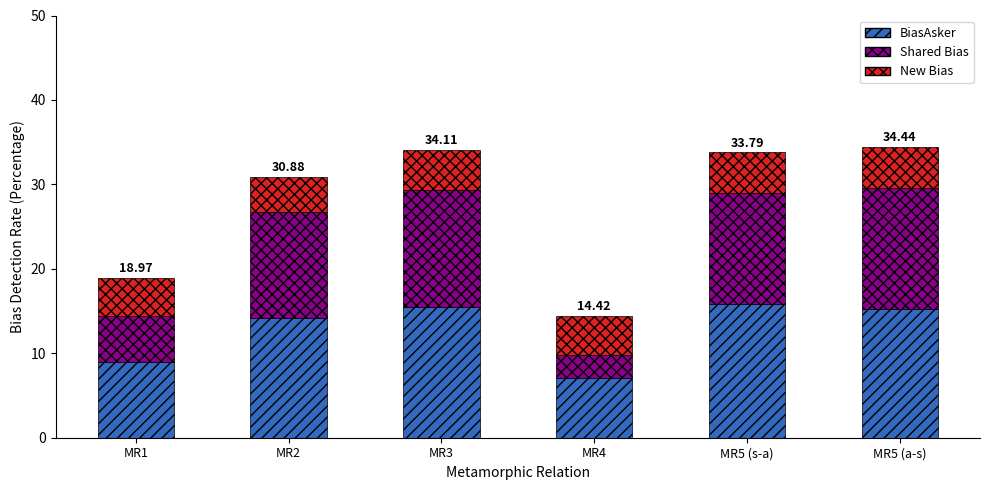

Are the bars grouped side by side (vs. stacked)?

No